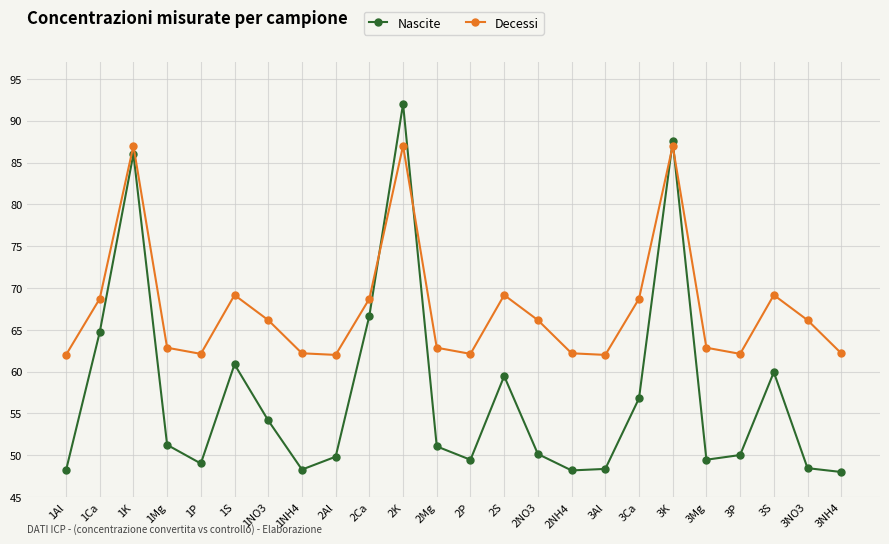

What is the difference between the highest and lowest values at 1Al?

13.8